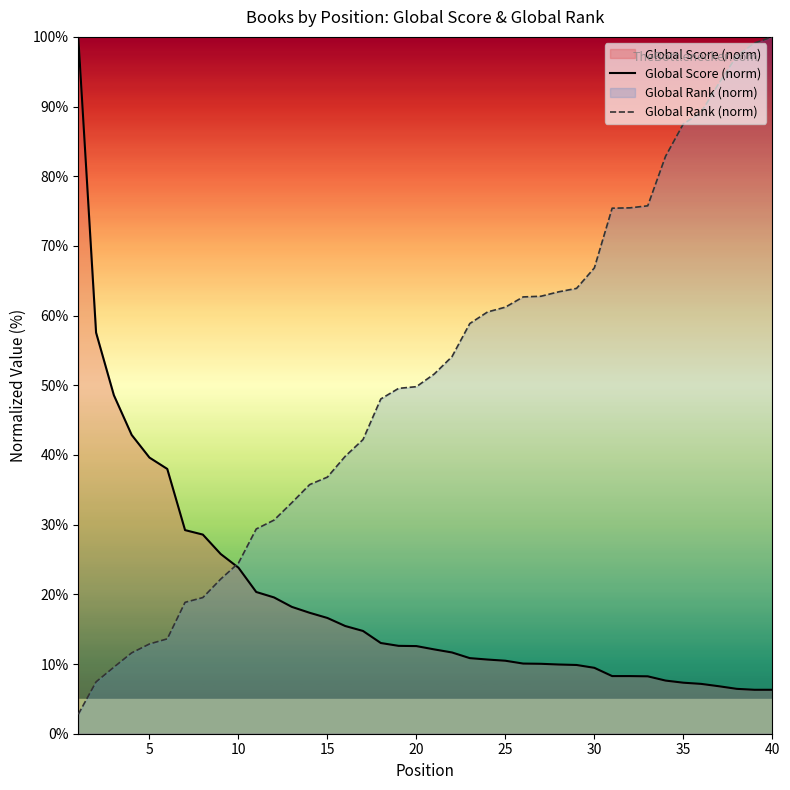

Which series has the widest spread of values?

Global Rank (norm)